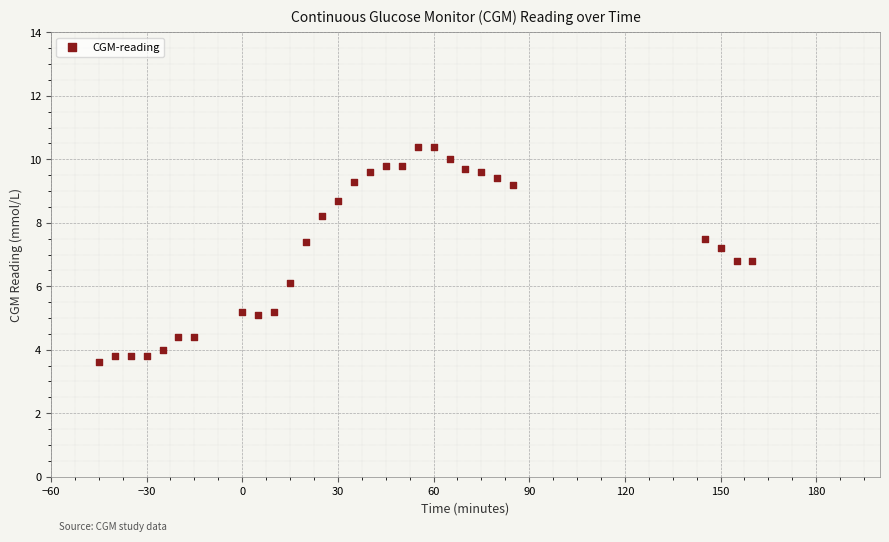

What is the range of X values (max minus min)?

205.0